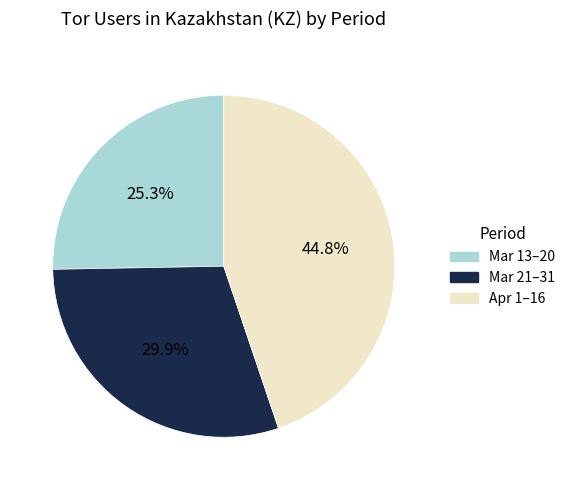

To the nearest percent, what is the average slice percentage?

33%